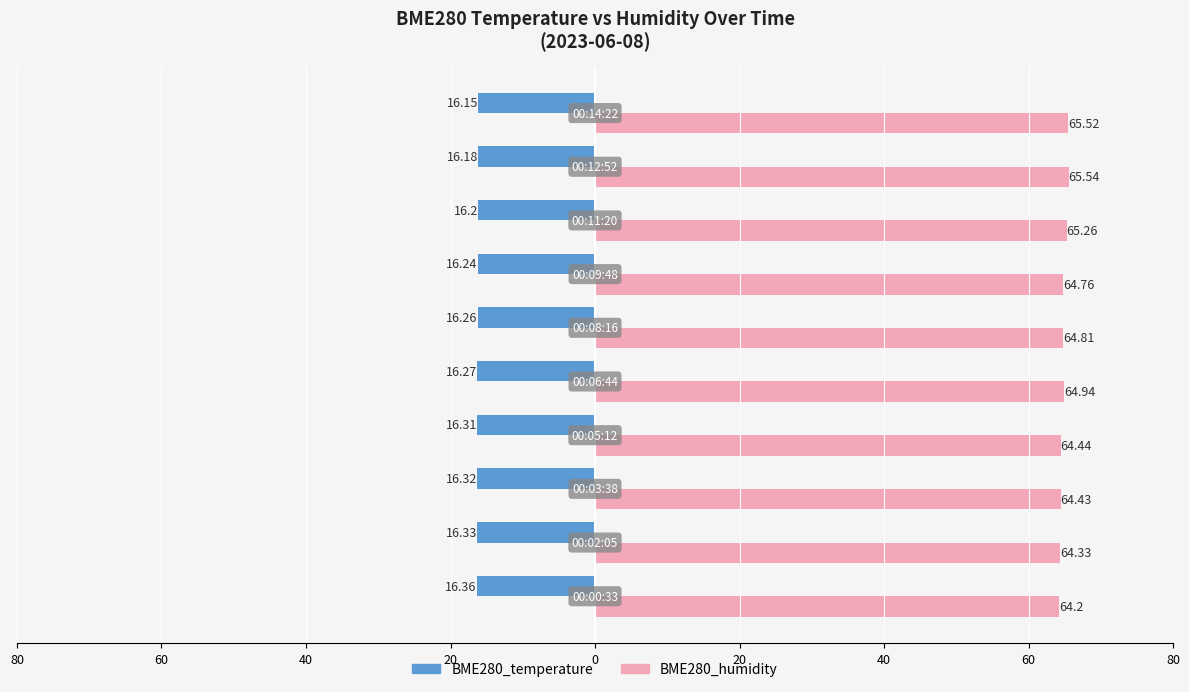

What are all the series names shown in the legend?

BME280_temperature, BME280_humidity